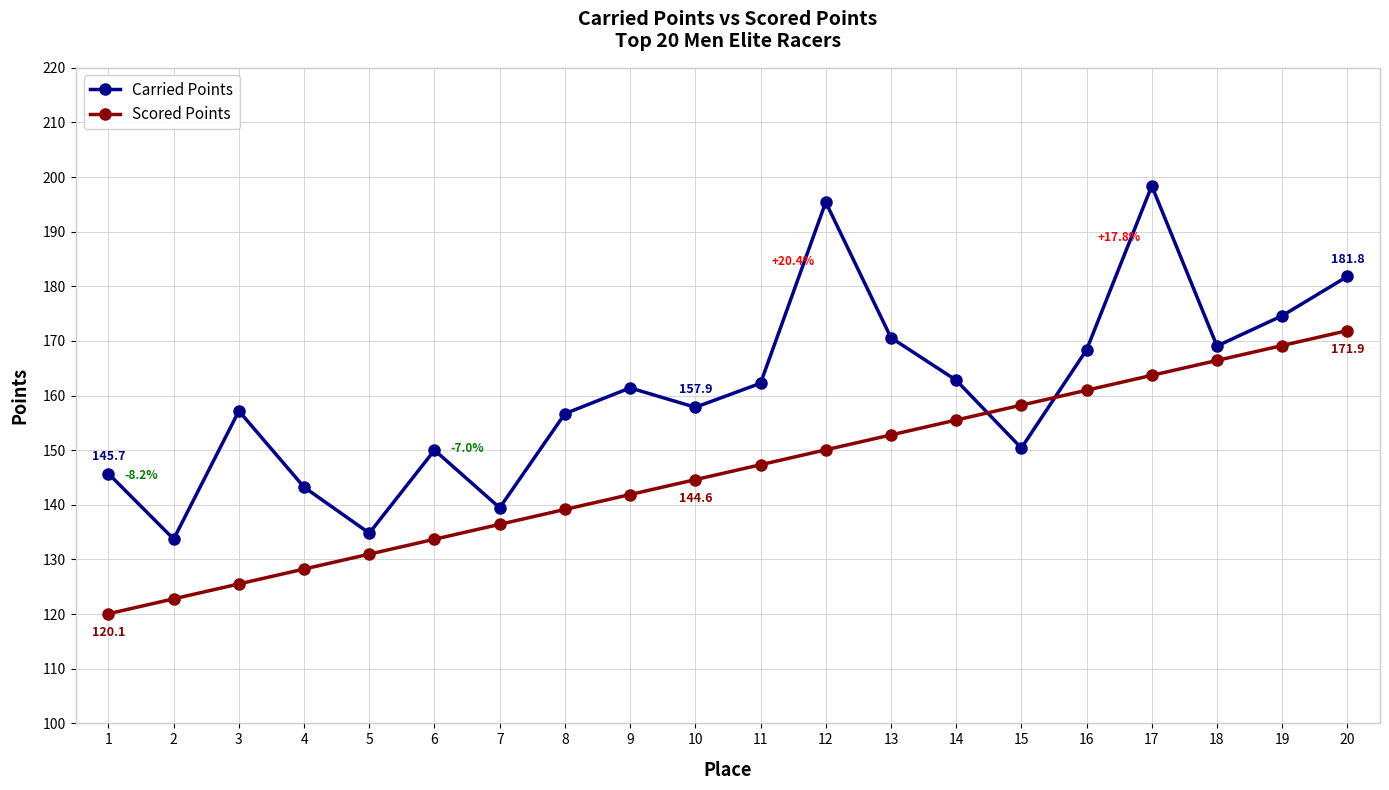

True or false: Scored Points and Carried Points intersect in this chart.

True